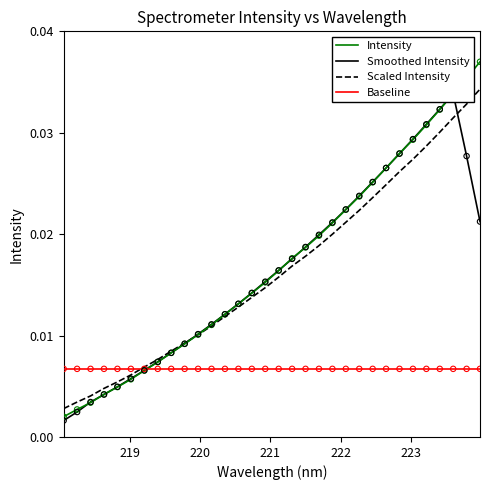

Which series has the widest spread of Y values?

Intensity